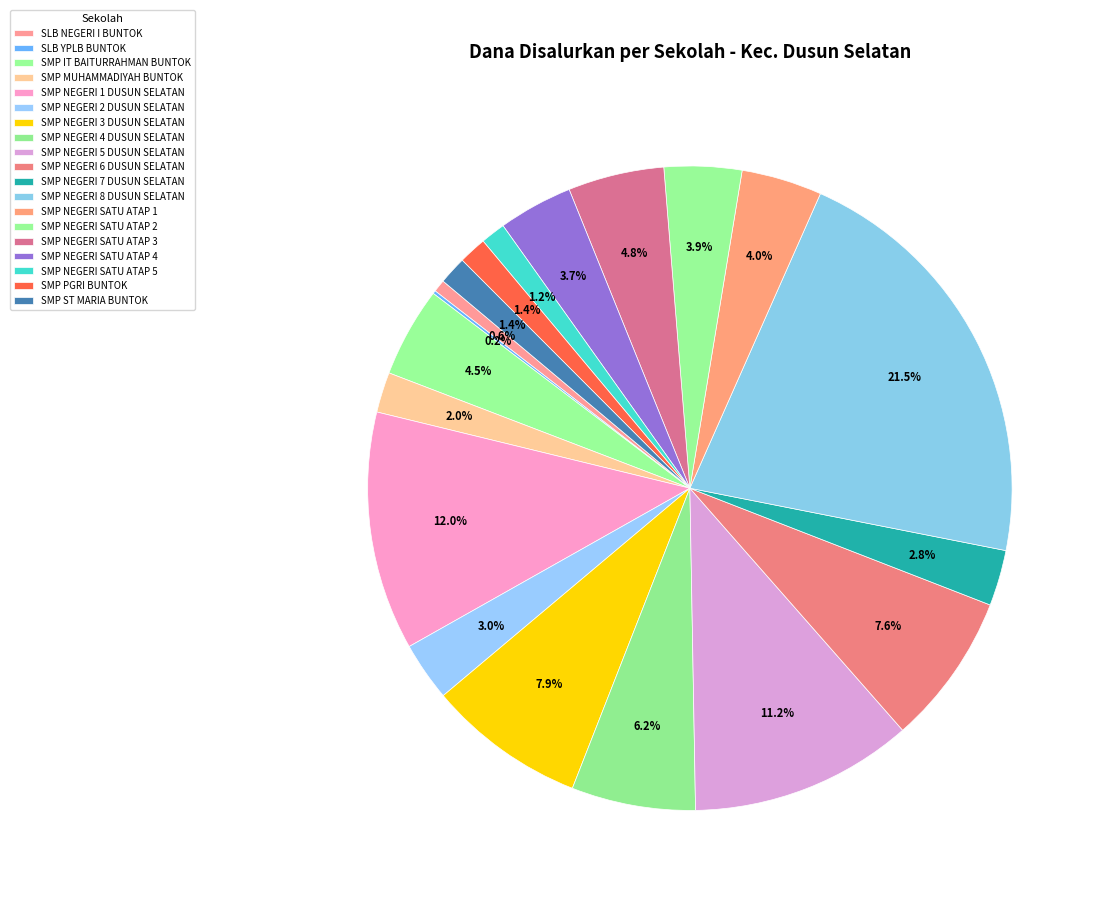

Which has a higher value, SMP ST MARIA BUNTOK or SMP NEGERI SATU ATAP 4?

SMP NEGERI SATU ATAP 4